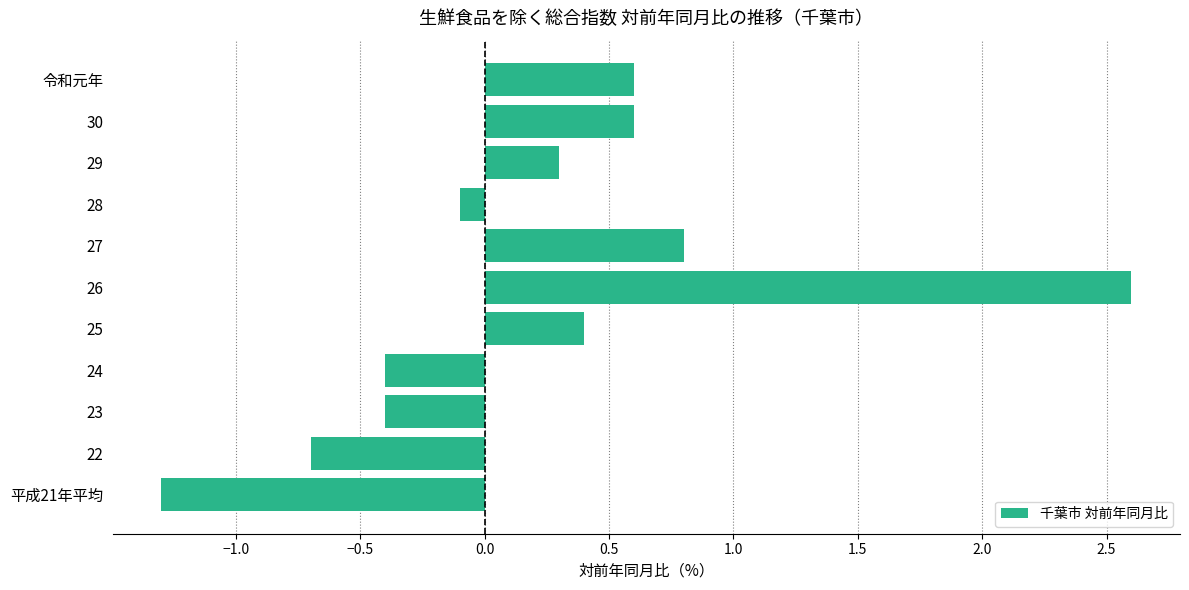

Which has a higher value, 30 or 28?

30